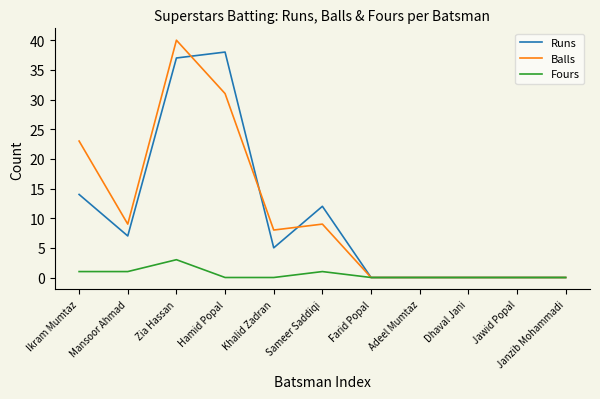

At which category is the sum across all series the highest?

Zia Hassan